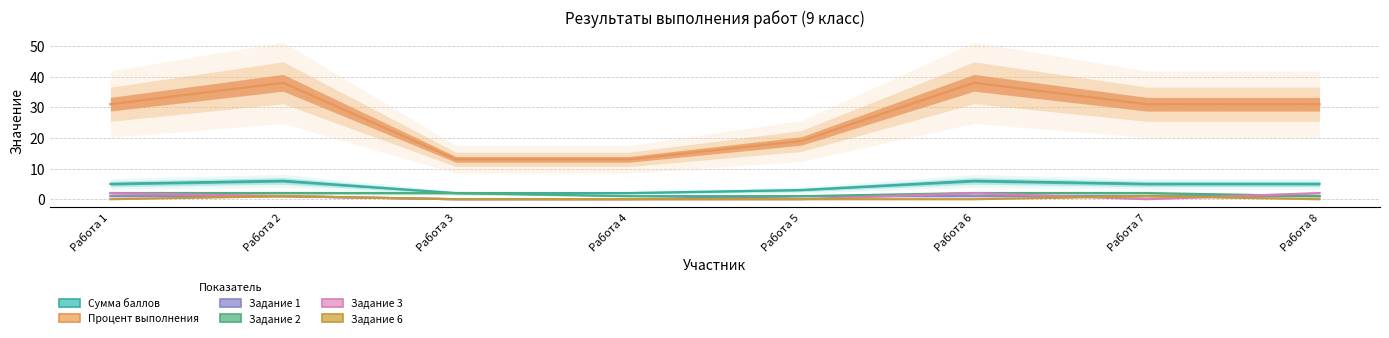

Does the chart have visible grid lines?

Yes